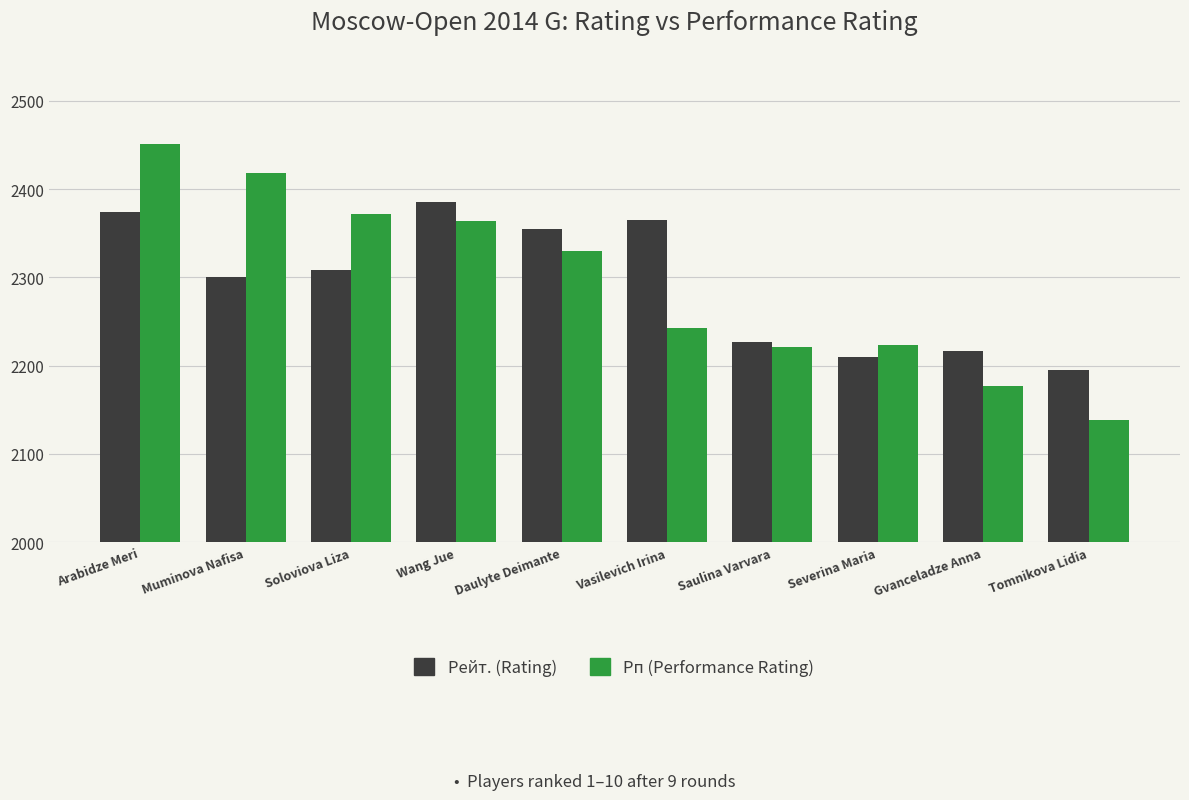

Does the chart contain any negative values?

No